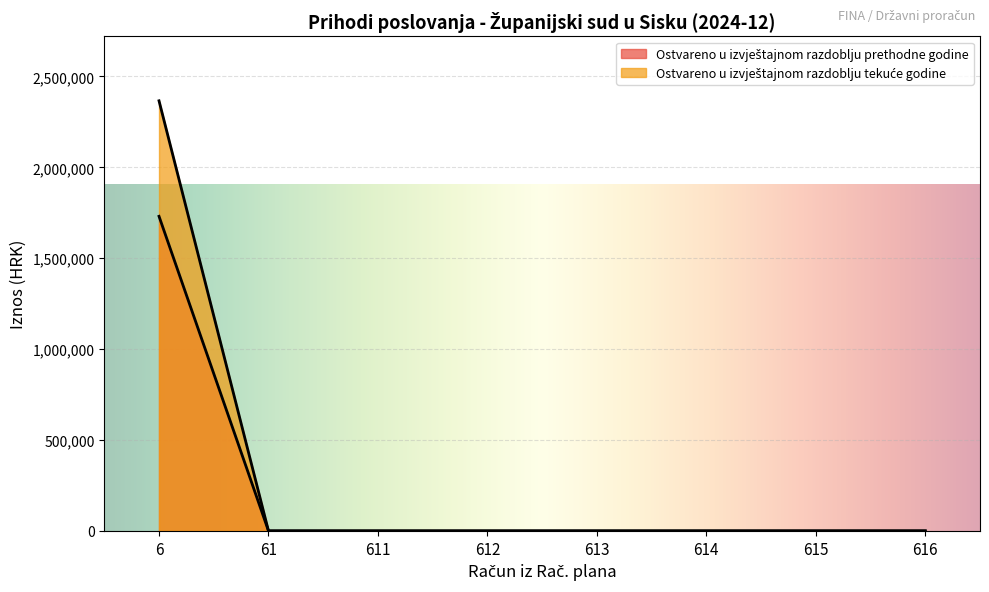

What is the difference between the maximum and second lowest values in the Ostvareno u izvještajnom razdoblju tekuće godine series?

2365880.0